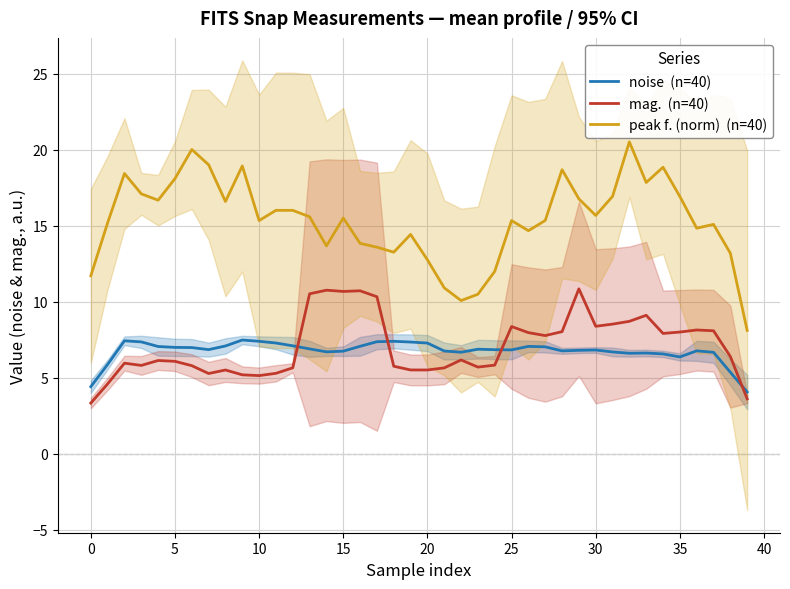

True or false: mag.  (n=40) has a value of 14.4 at 37.

False